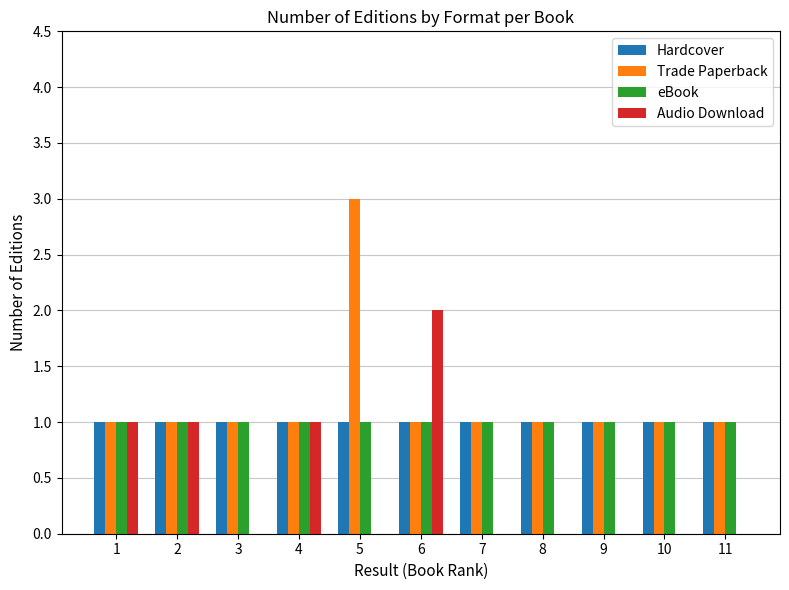

Which series changed the most between 6 and 11?

Audio Download